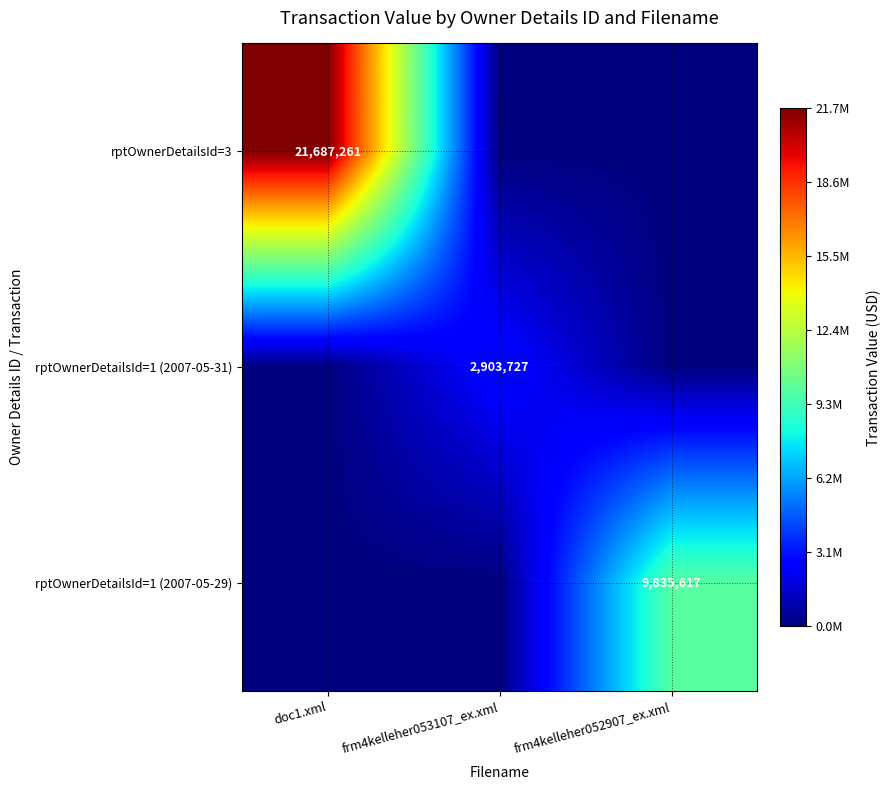

Is the value of rptOwnerDetailsId=3 at doc1.xml greater than the value of rptOwnerDetailsId=1 (2007-05-31) at frm4kelleher053107_ex.xml?

Yes